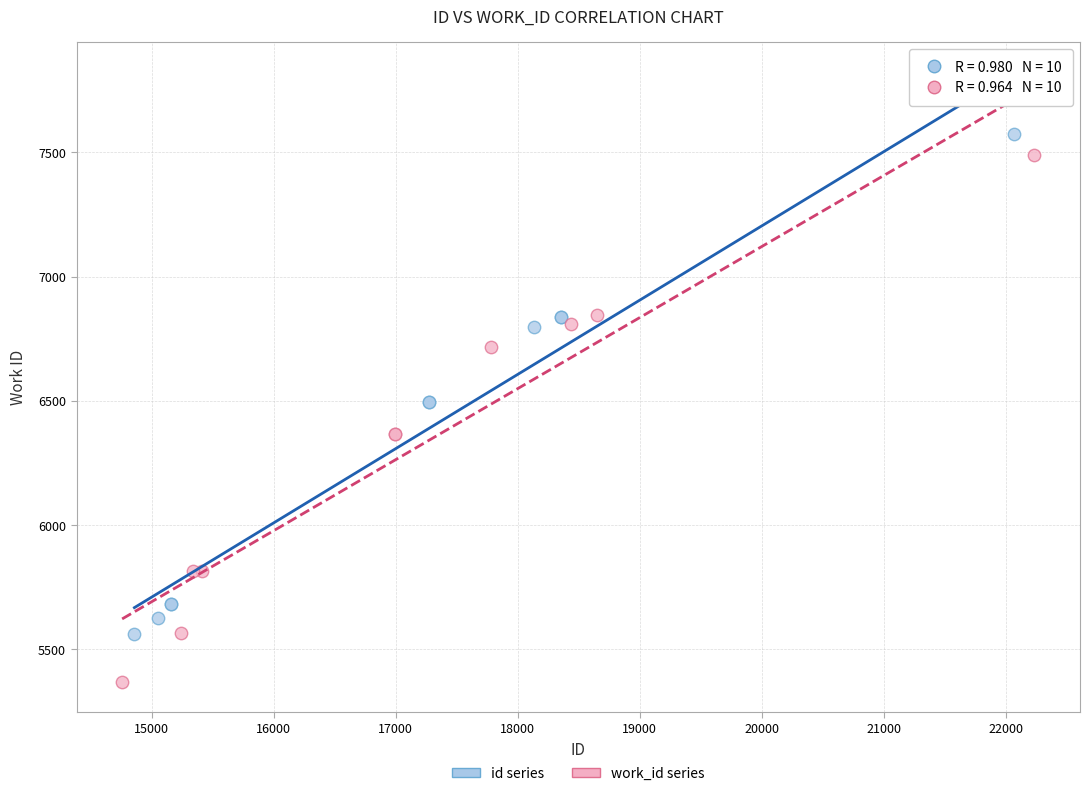

Which series contains the lowest Y value?

work_id series